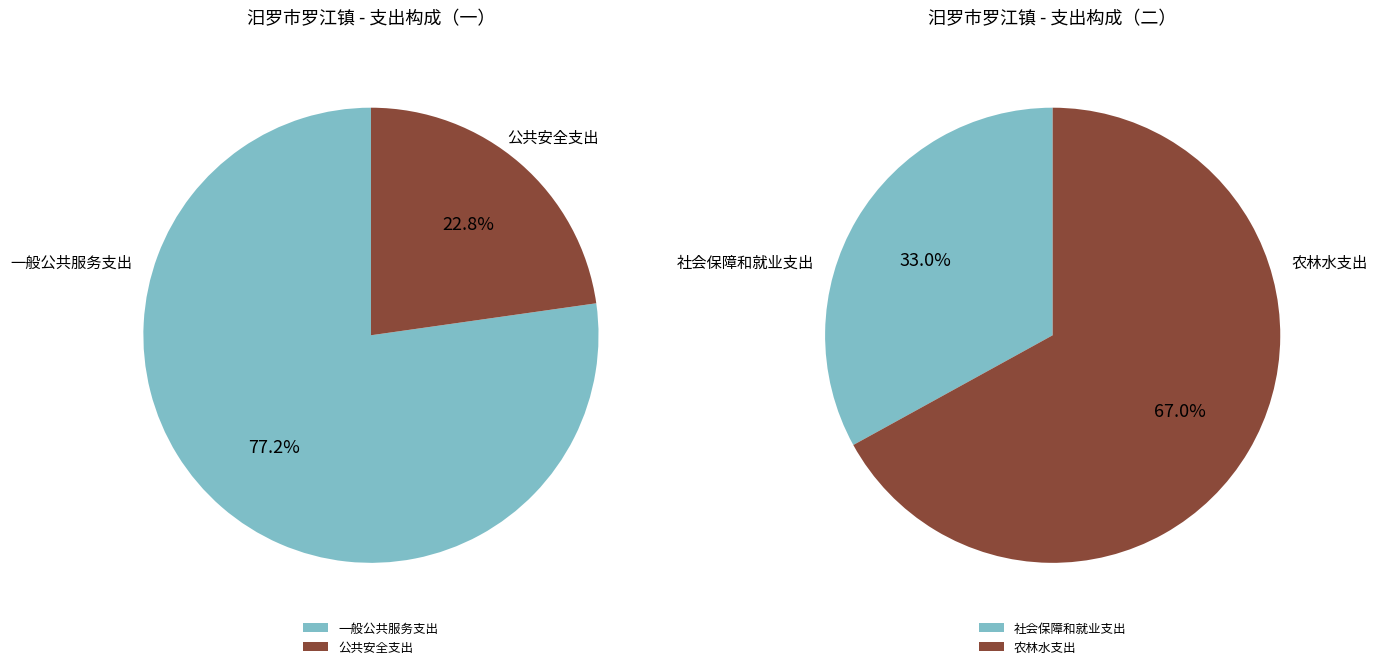

How many slices are in this pie chart?

4